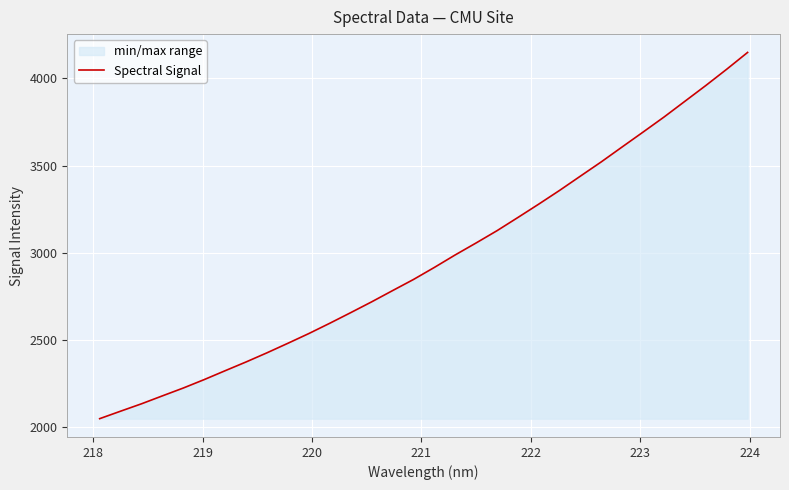

What is the difference between the maximum and minimum values?

2099.4